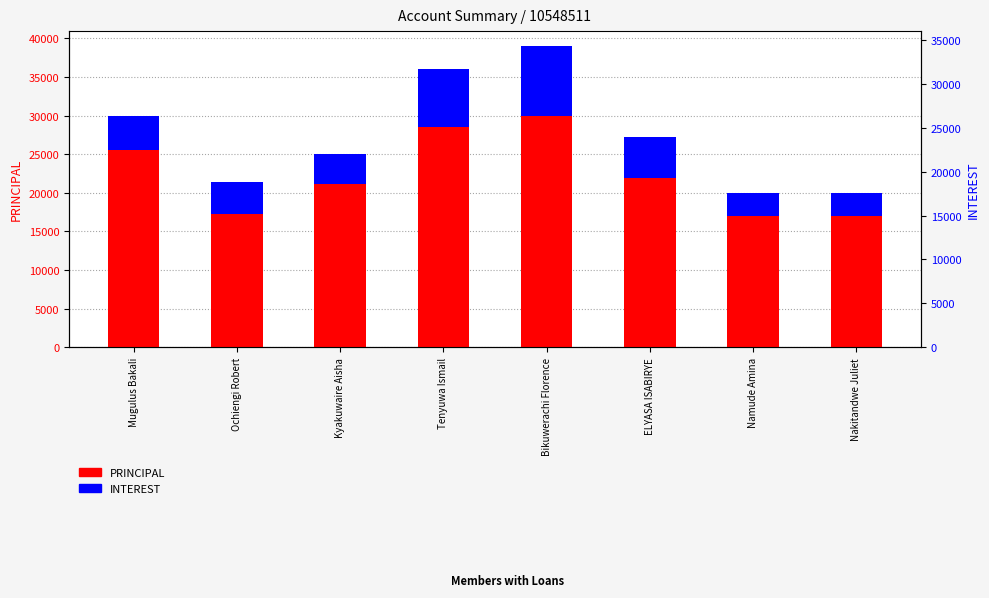

Which series changed the most between Ochiengi Robert and ELYASA ISABIRYE?

PRINCIPAL